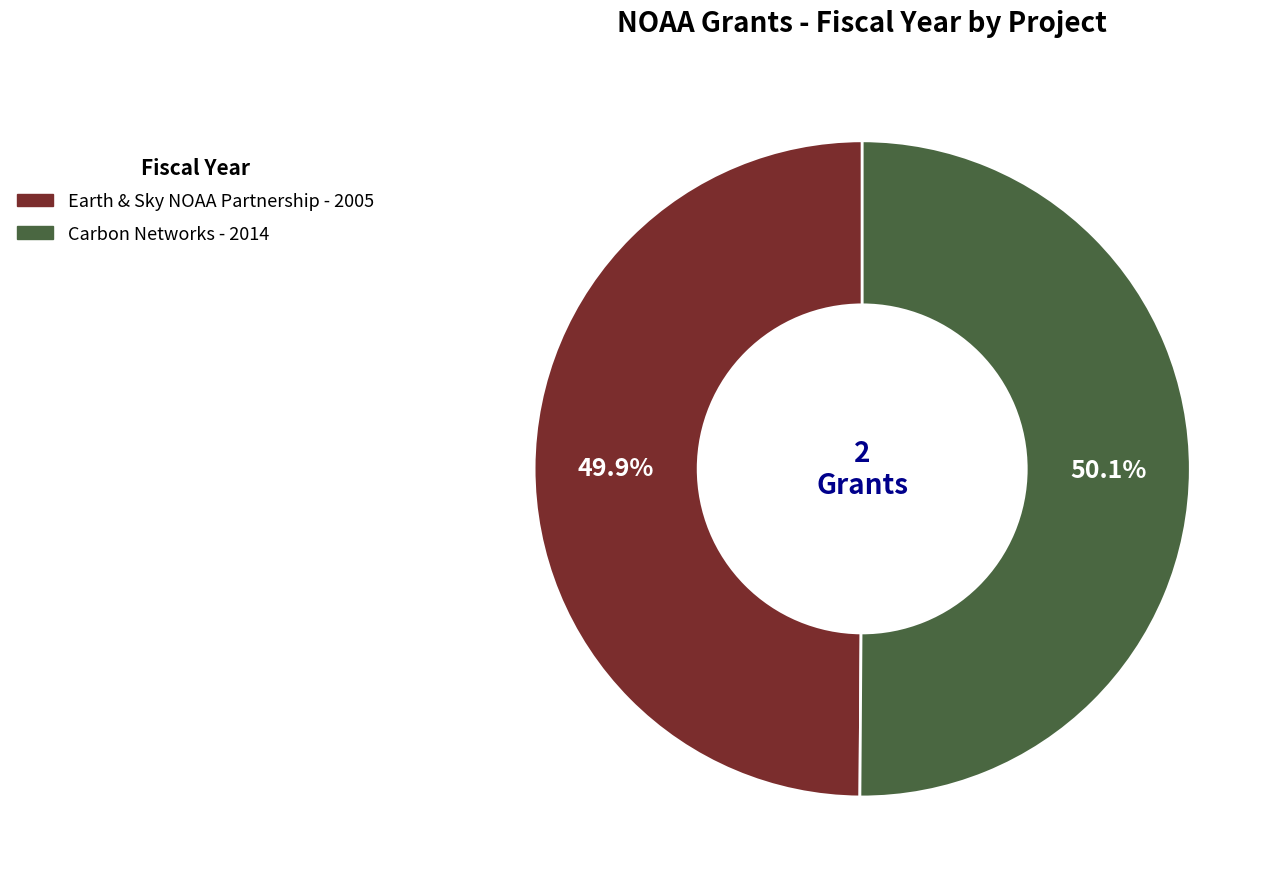

Does any single category account for the majority?

Yes